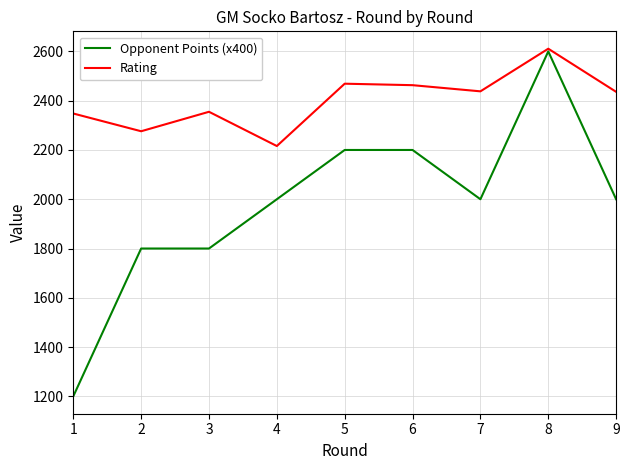

Rank the series by their average value, from lowest to highest.

Opponent Points (x400), Rating